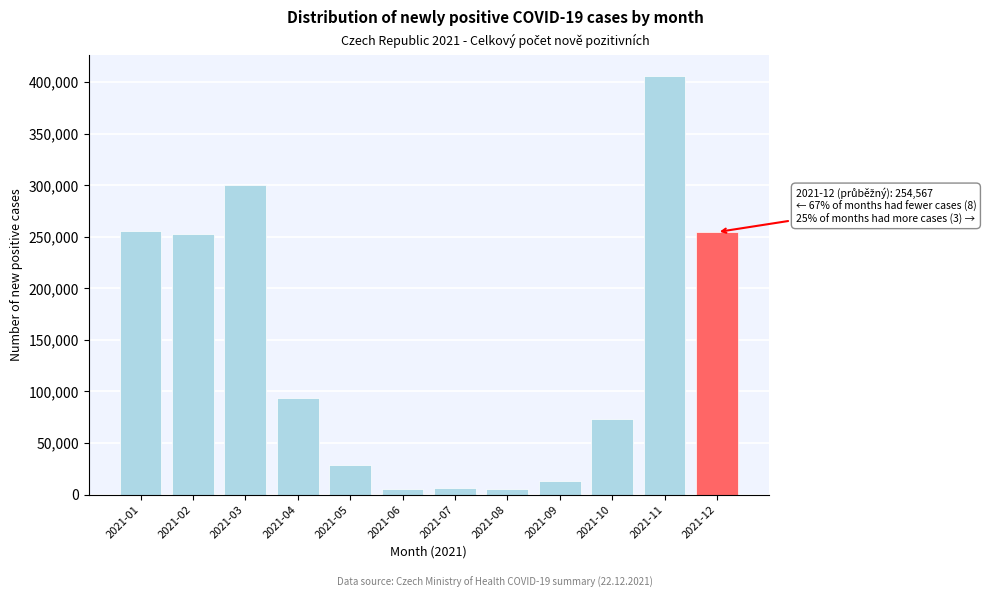

The value at 2021-11 is 675786. True or false?

False